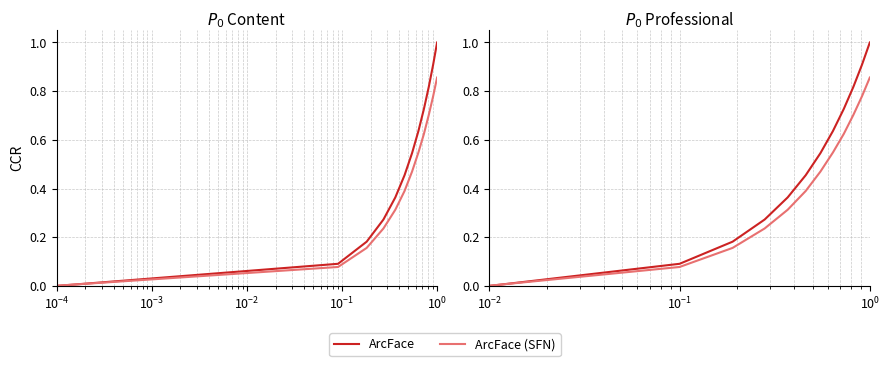

What is the difference between the maximum and second lowest values in the ArcFace (SFN) series?

0.8